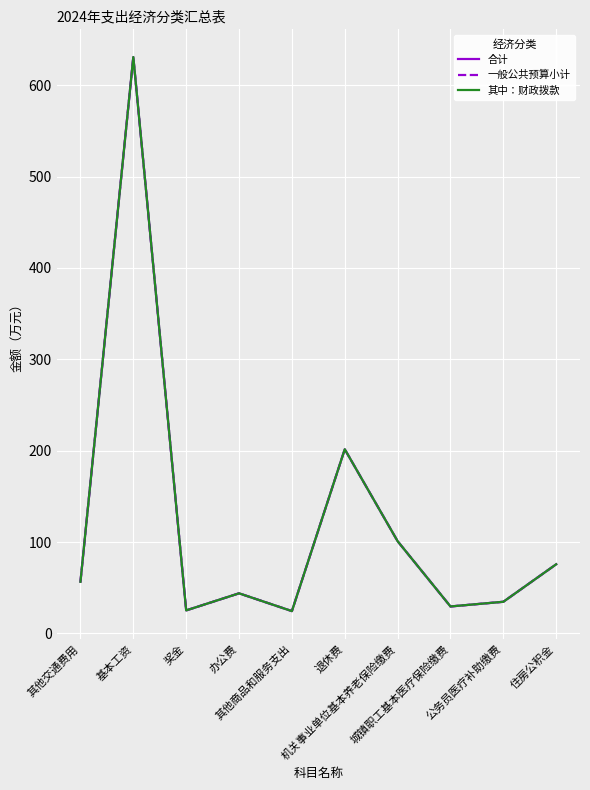

True or false: 其中：财政拨款 has more than 0 points higher than both neighbors.

True